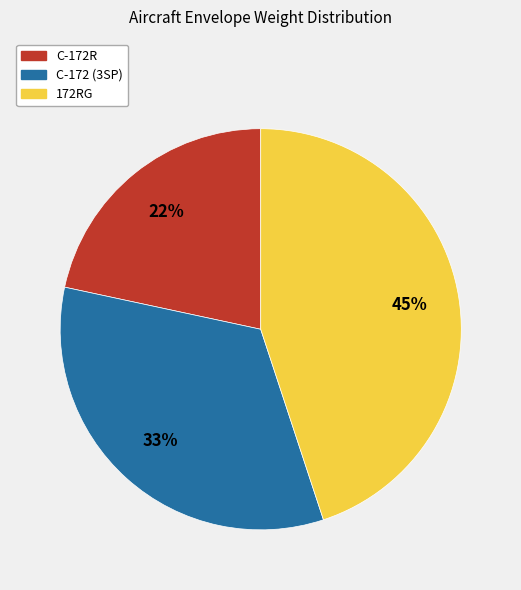

Rank the categories by value from lowest to highest.

C-172R, C-172 (3SP), 172RG